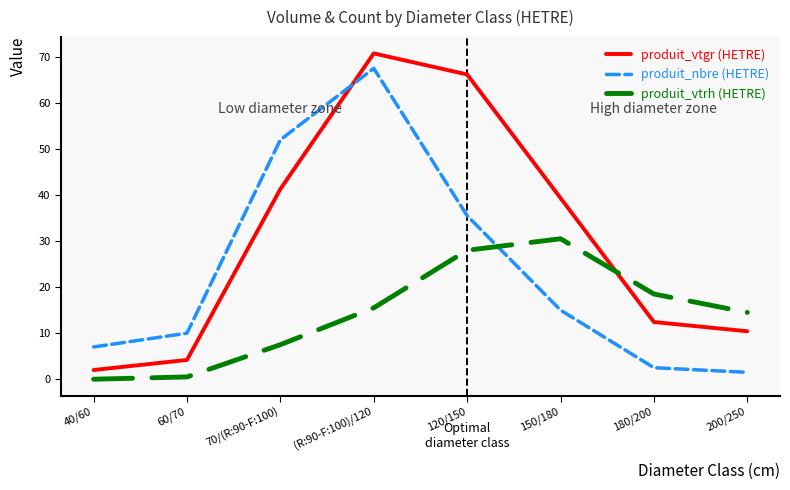

How many distinct data groups are displayed?

3